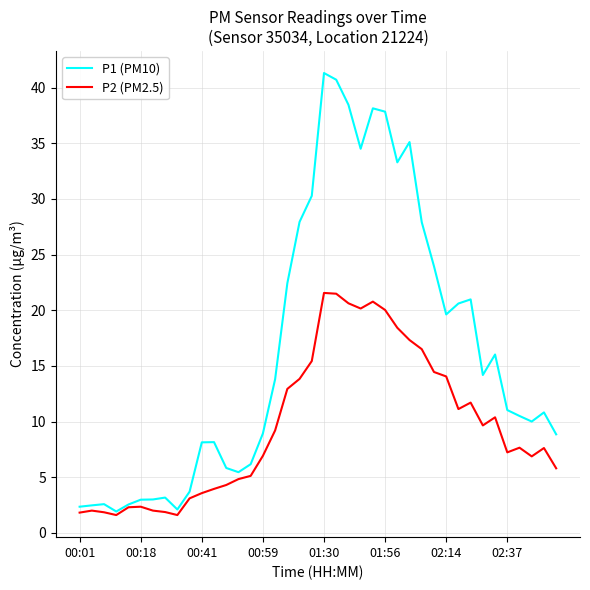

What is the minimum value for P1 (PM10)?

1.9